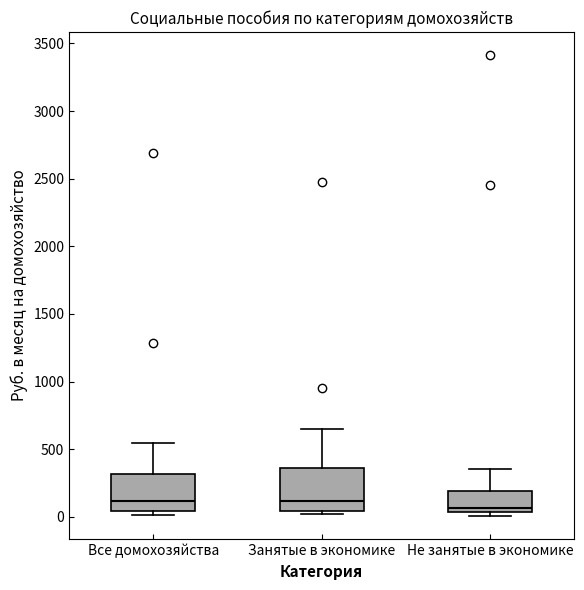

Reading left to right, transcribe this box plot: for each box, give where its median line is, the range the box spans, and where its two whiskers end, as read against the y-axis. The values are not printed on the chart, so give them approximately, as read against the axis.

Все домохозяйства: median 100, box 50 to 300, whiskers 0 to 550
Занятые в экономике: median 100, box 50 to 350, whiskers 0 to 650
Не занятые в экономике: median 50 (just above the box's lower edge), box 50 to 200, whiskers 0 to 350